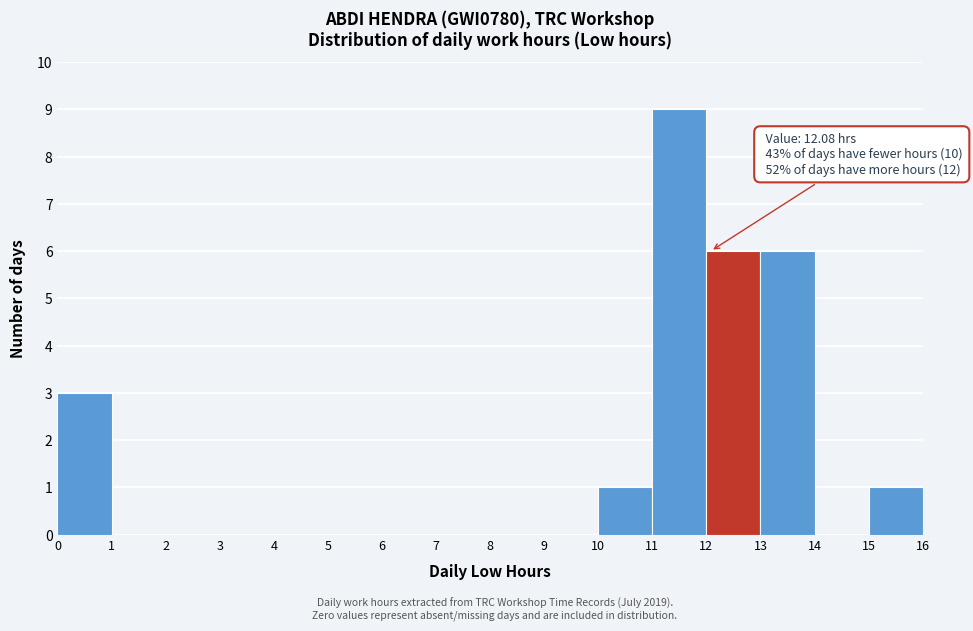

Which range on the x-axis has the tallest bar?

11 to 12